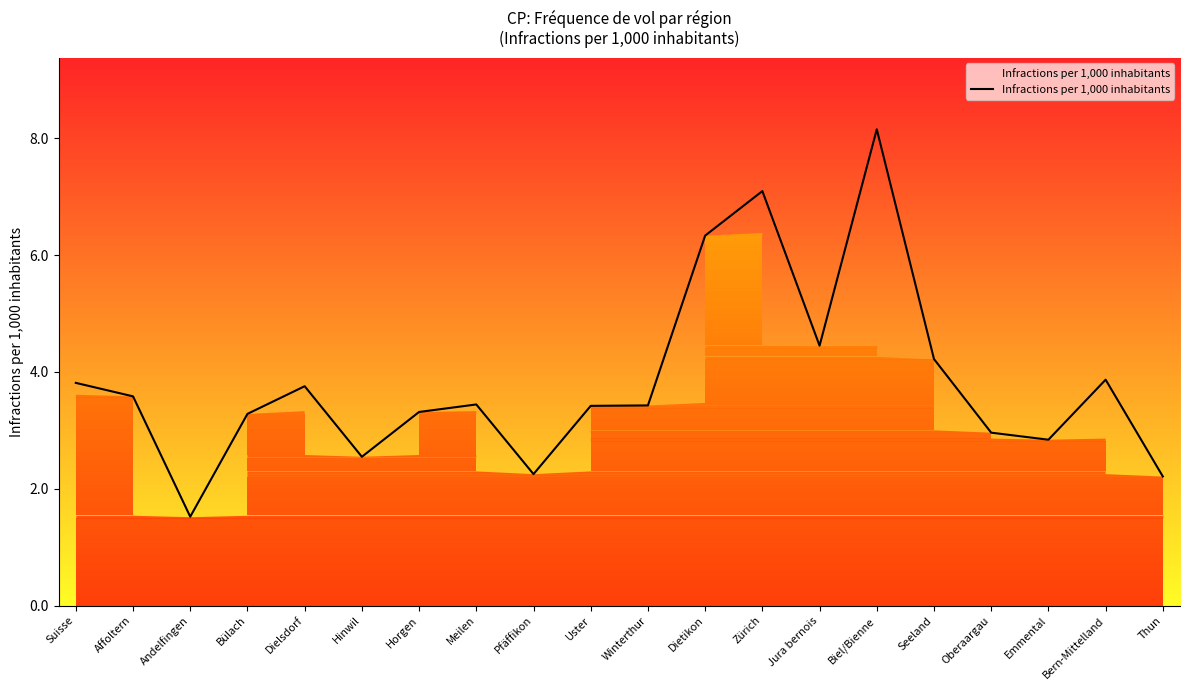

What is the average value?

3.8